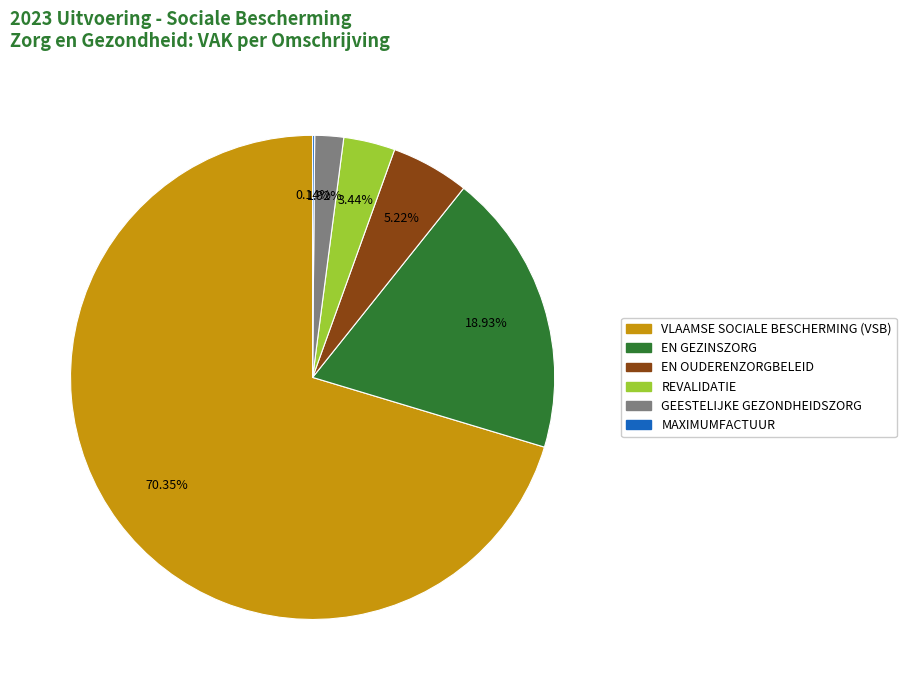

To the nearest percent, what percentage of the pie is REVALIDATIE?

3%